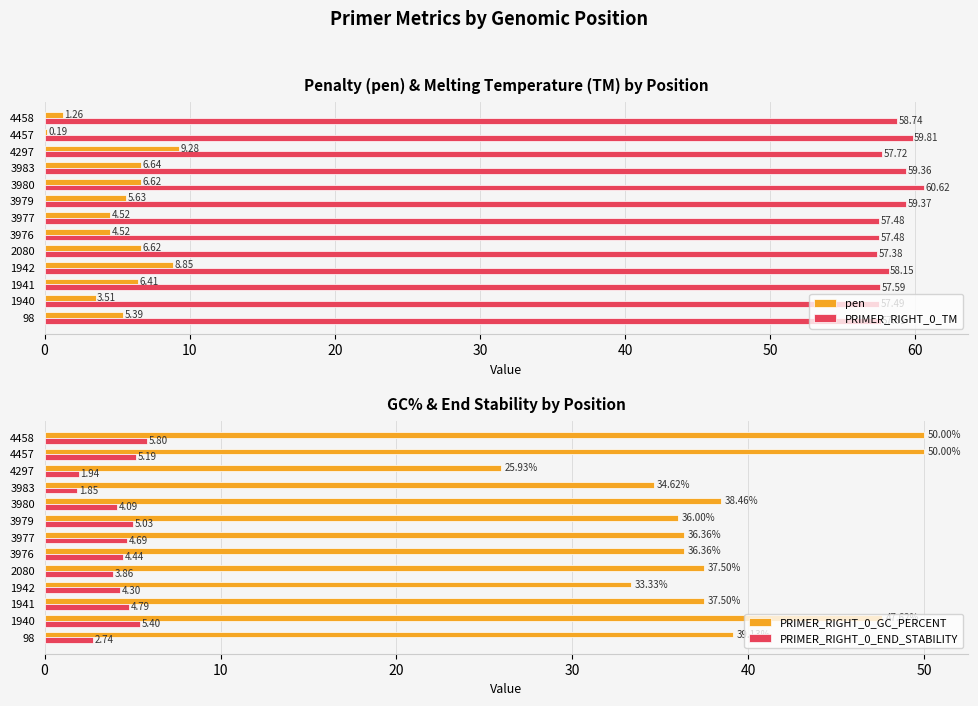

What is the sum of all pen values?

69.4